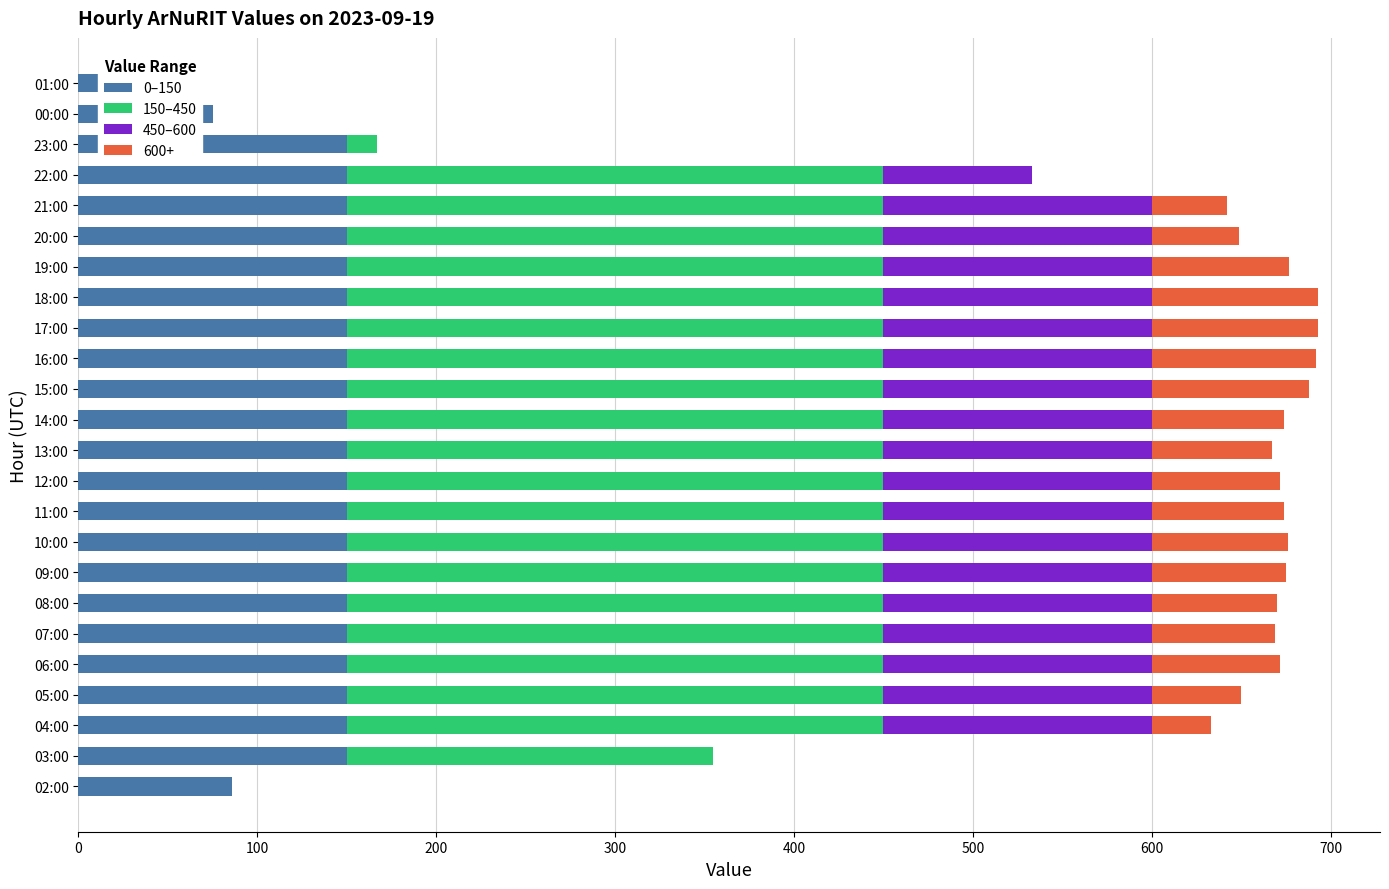

What are all the series names shown in the legend?

0–150, 150–450, 450–600